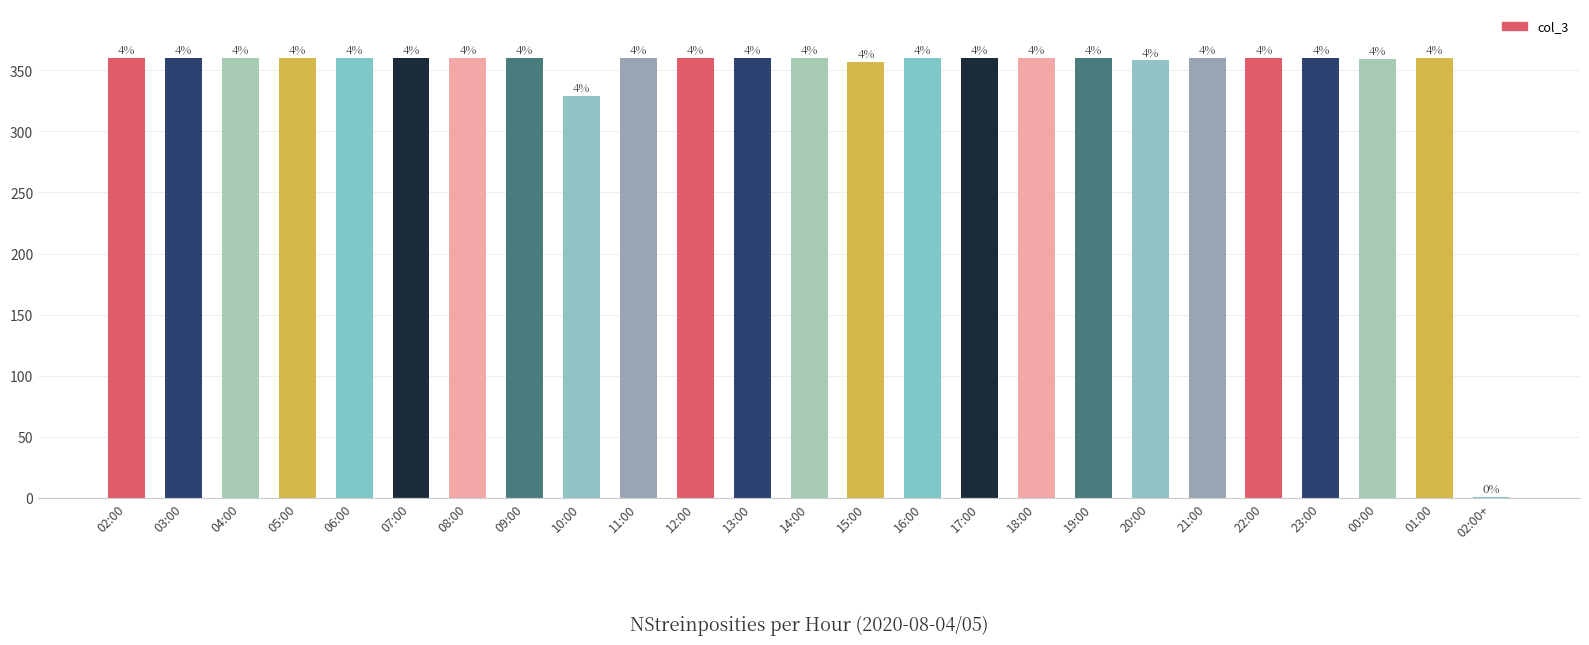

What is the average value?

344